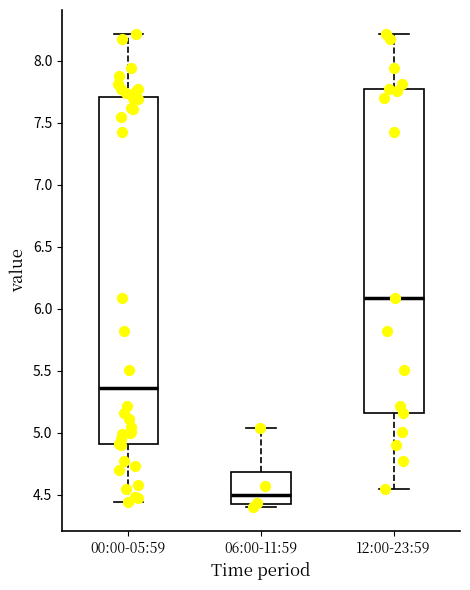

Which box has the highest median line?

12:00-23:59